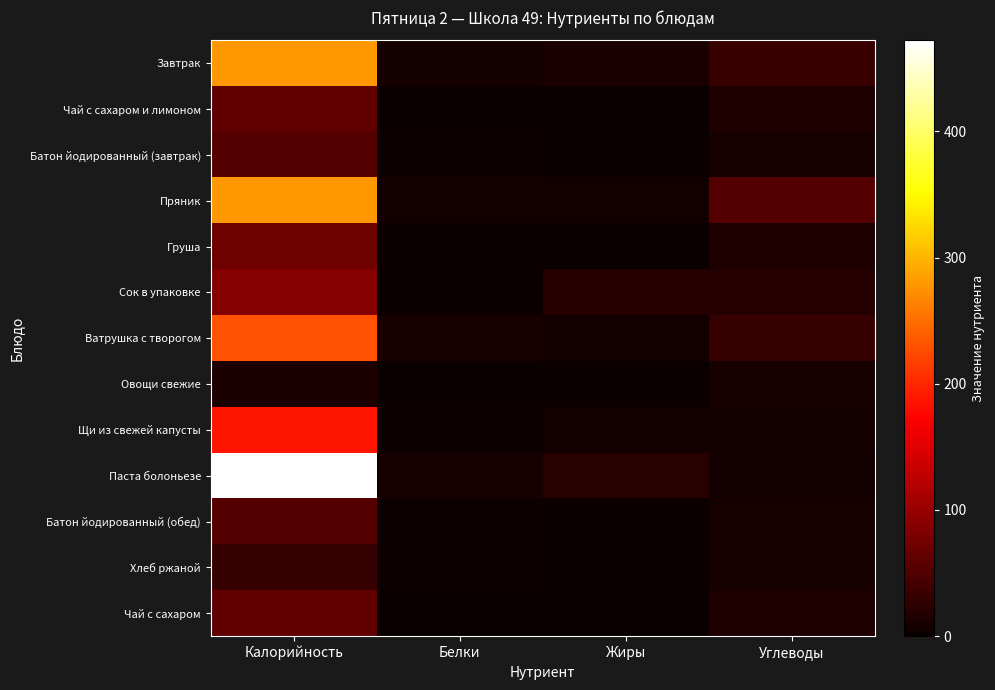

List the series in order of their peak value, highest first.

Паста болоньезе, Пряник, Завтрак, Ватрушка с творогом, Щи из свежей капусты, Сок в упаковке, Груша, Чай с сахаром и лимоном, Чай с сахаром, Батон йодированный (завтрак), Батон йодированный (обед), Хлеб ржаной, Овощи свежие